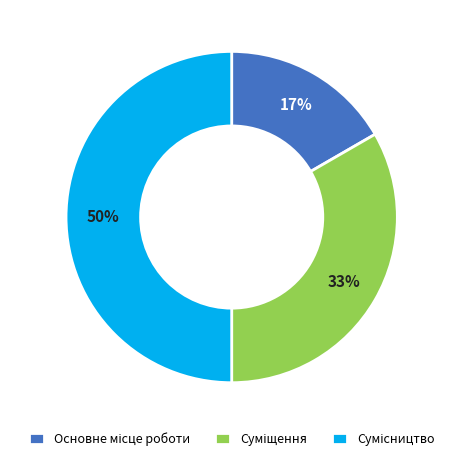

How many slices are in this pie chart?

3